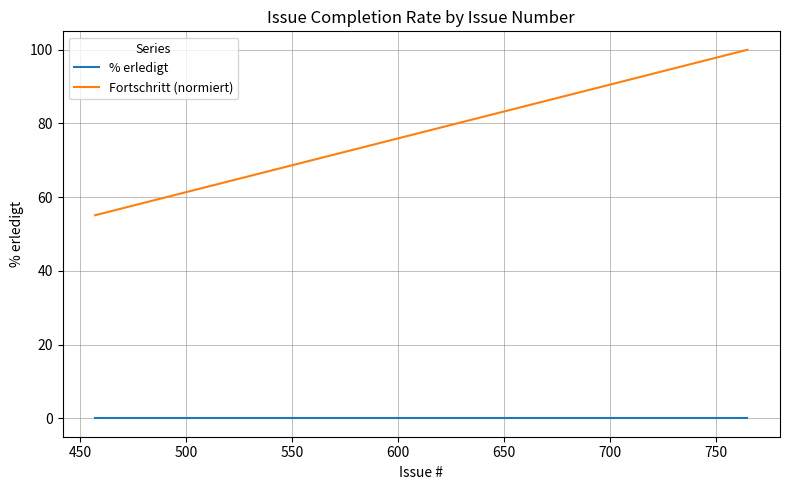

Which series has the largest total across all categories?

Fortschritt (normiert)